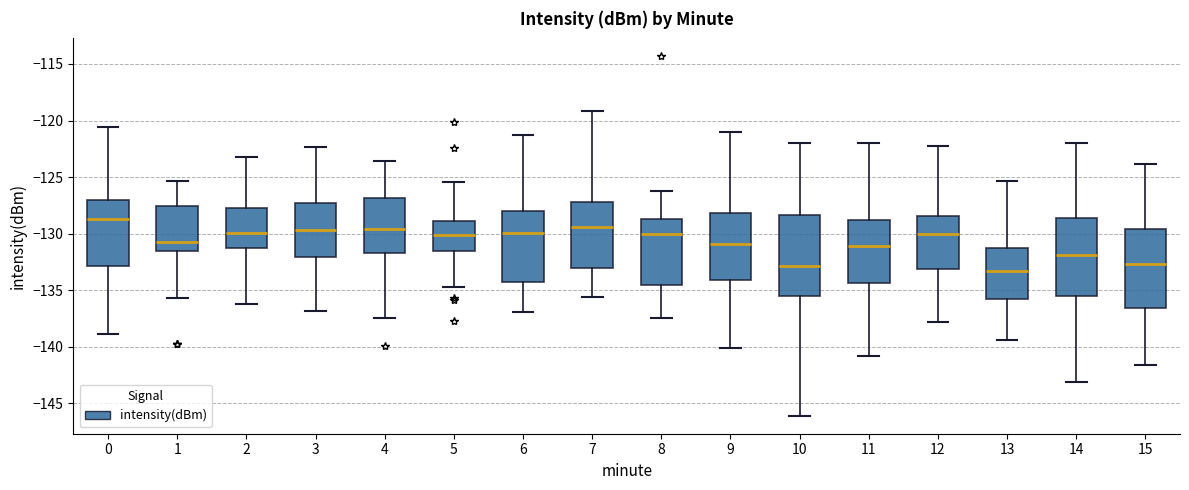

Reading left to right, transcribe this box plot: for each box, give where its median line is, the range the box spans, and where its two whiskers end, as read against the y-axis. The values are not printed on the chart, so give them approximately, as read against the axis.

0: median -128.5, box -133.0 to -127.0, whiskers -139.0 to -120.5
1: median -131.0, box -131.5 to -127.5, whiskers -135.5 to -125.5
2: median -130.0, box -131.5 to -128.0, whiskers -136.0 to -123.5
3: median -129.5, box -132.0 to -127.5, whiskers -137.0 to -122.5
4: median -129.5, box -131.5 to -127.0, whiskers -137.5 to -123.5
5: median -130.0, box -131.5 to -129.0, whiskers -134.5 to -125.5
6: median -130.0, box -134.5 to -128.0, whiskers -137.0 to -121.5
7: median -129.5, box -133.0 to -127.0, whiskers -135.5 to -119.0
8: median -130.0, box -134.5 to -128.5, whiskers -137.5 to -126.0
9: median -131.0, box -134.0 to -128.0, whiskers -140.0 to -121.0
10: median -133.0, box -135.5 to -128.5, whiskers -146.0 to -122.0
11: median -131.0, box -134.5 to -129.0, whiskers -141.0 to -122.0
12: median -130.0, box -133.0 to -128.5, whiskers -138.0 to -122.5
13: median -133.5, box -136.0 to -131.0, whiskers -139.5 to -125.5
14: median -132.0, box -135.5 to -128.5, whiskers -143.0 to -122.0
15: median -132.5, box -136.5 to -129.5, whiskers -141.5 to -124.0